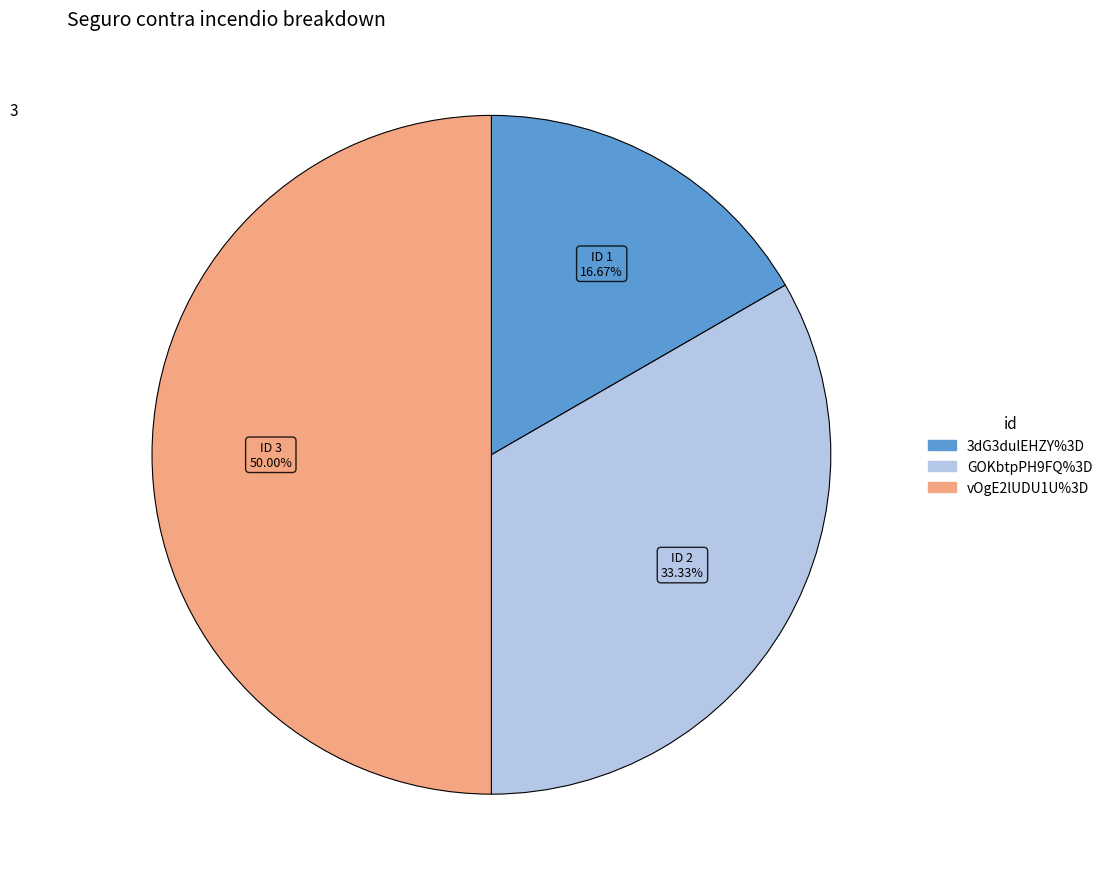

How many slices are in this pie chart?

3